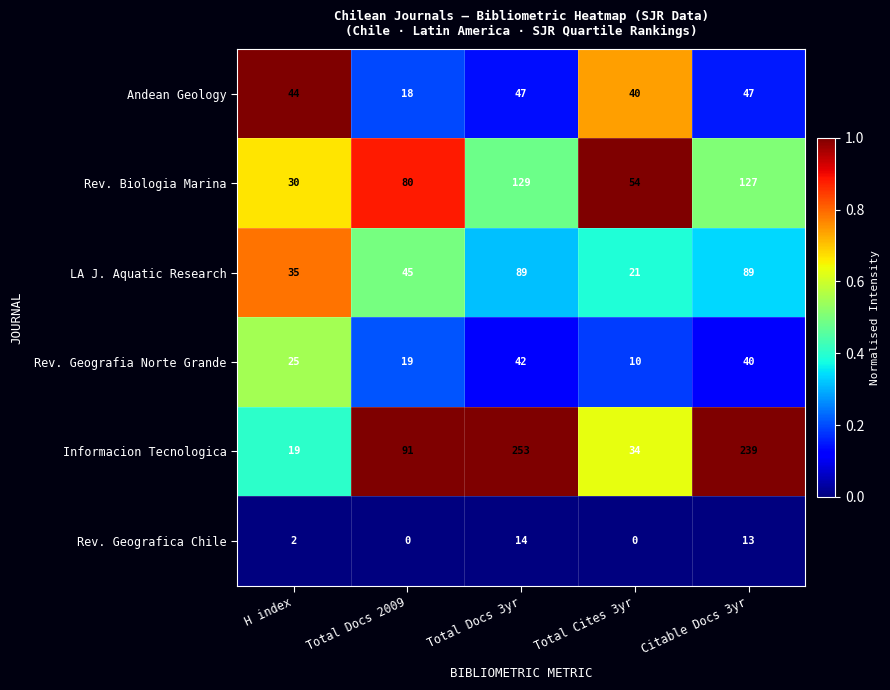

Read the Informacion Tecnologica value at Total Cites 3yr, to the nearest 10.

30